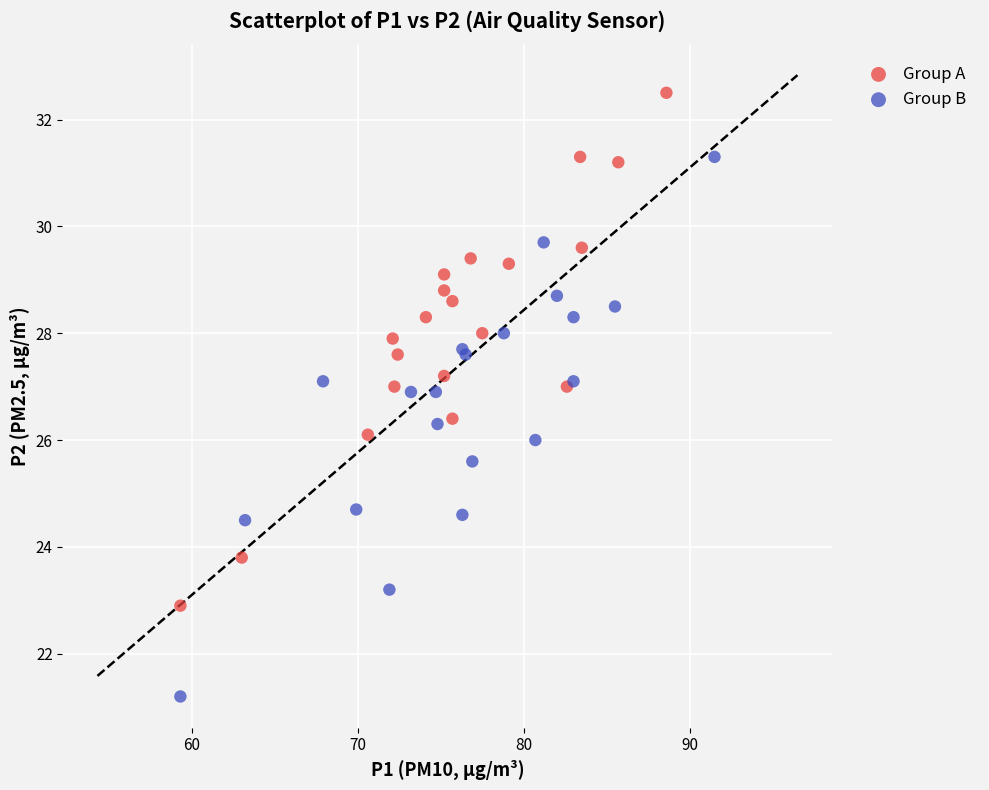

What are all the series names shown in the legend?

Group A, Group B